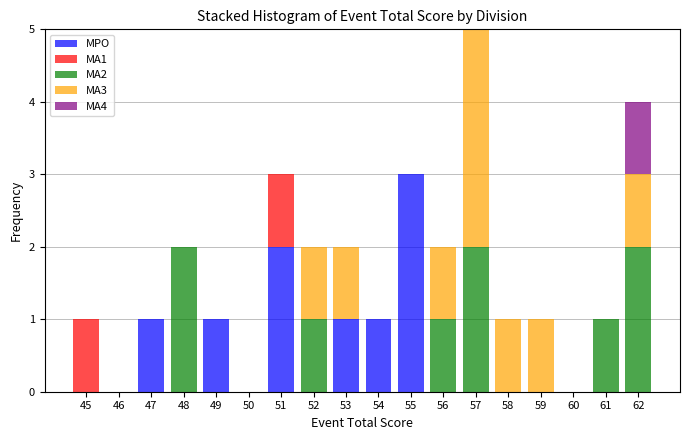

Reading left to right, transcribe this chart: for each stacked bar, give the range it covers on the x-axis and its total height. The values are not printed on the chart, so give them approximately, as read against the axis.

44.5 to 45.5: 1
45.5 to 46.5: 0
46.5 to 47.5: 1
47.5 to 48.5: 2
48.5 to 49.5: 1
49.5 to 50.5: 0
50.5 to 51.5: 3
51.5 to 52.5: 2
52.5 to 53.5: 2
53.5 to 54.5: 1
54.5 to 55.5: 3
55.5 to 56.5: 2
56.5 to 57.5: 5
57.5 to 58.5: 1
58.5 to 59.5: 1
59.5 to 60.5: 0
60.5 to 61.5: 1
61.5 to 62.5: 4